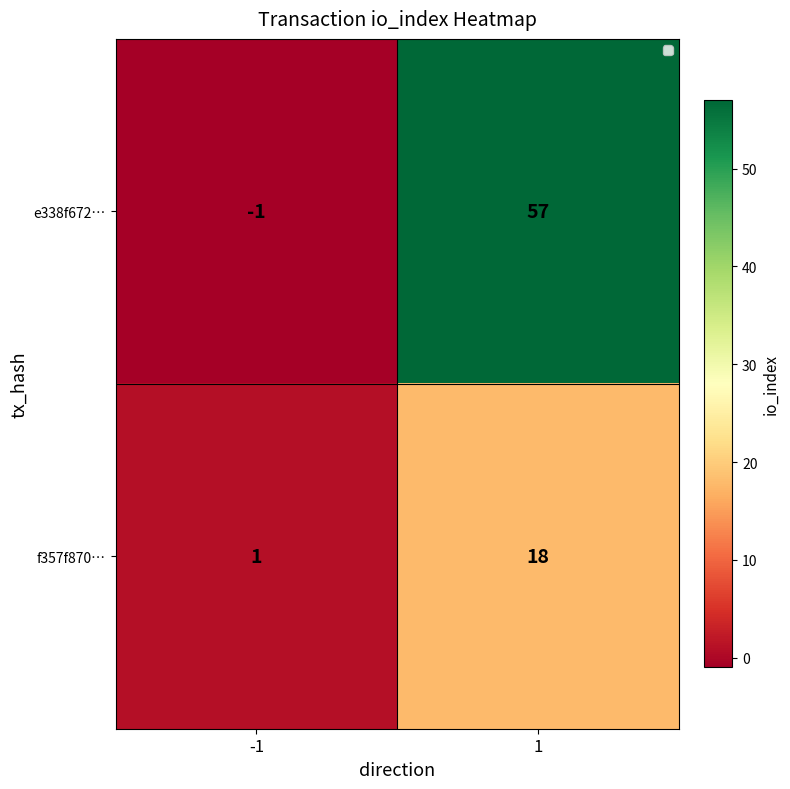

Is it true that e338f672… equals 32 at 1?

False